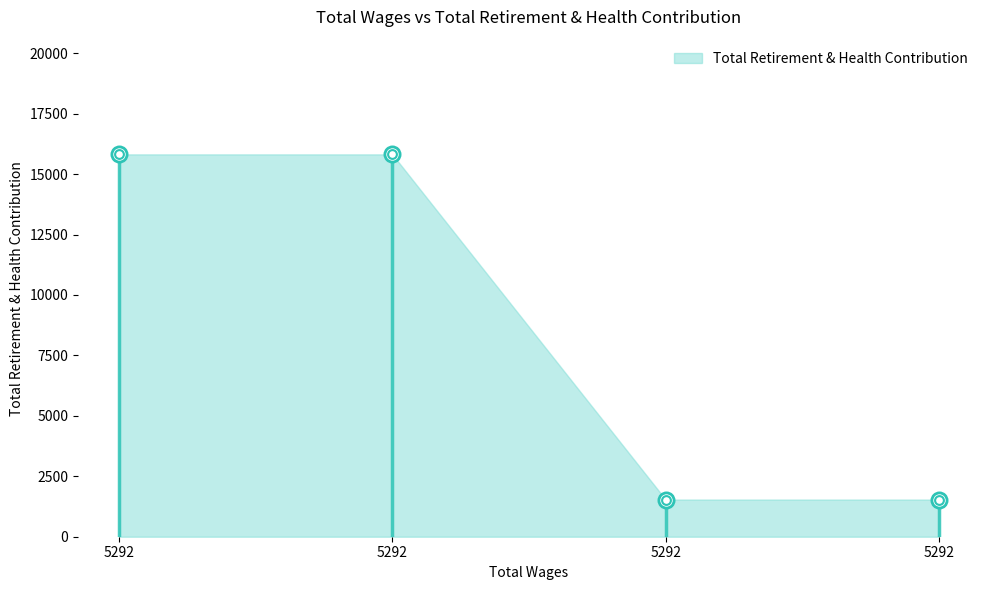

What is the change in value from 5292.0 to 5292.0?

-14279